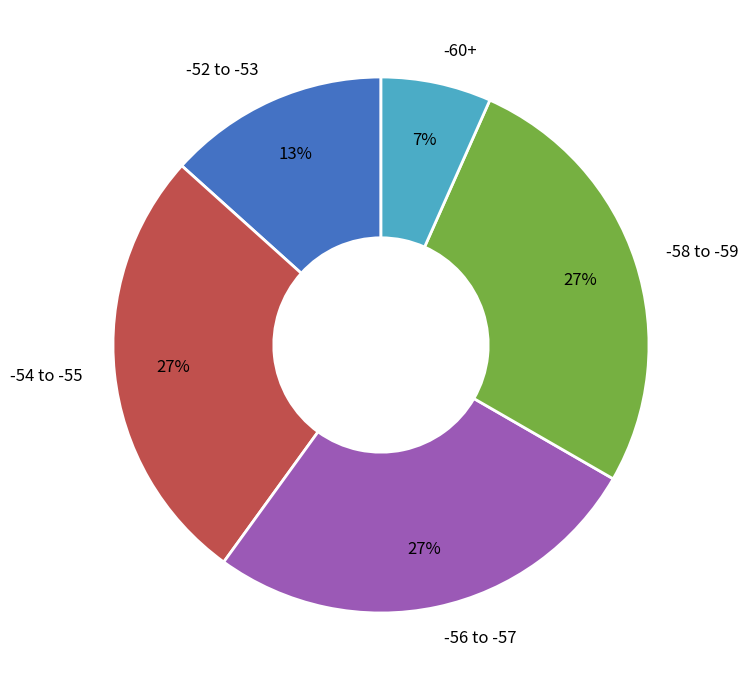

How many slices are in this pie chart?

5